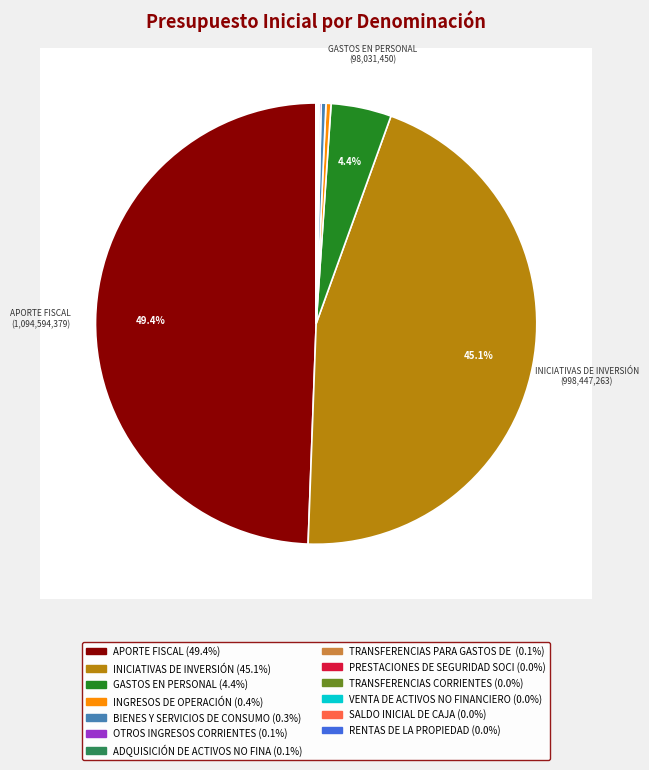

Which category has the biggest portion of the pie?

APORTE FISCAL